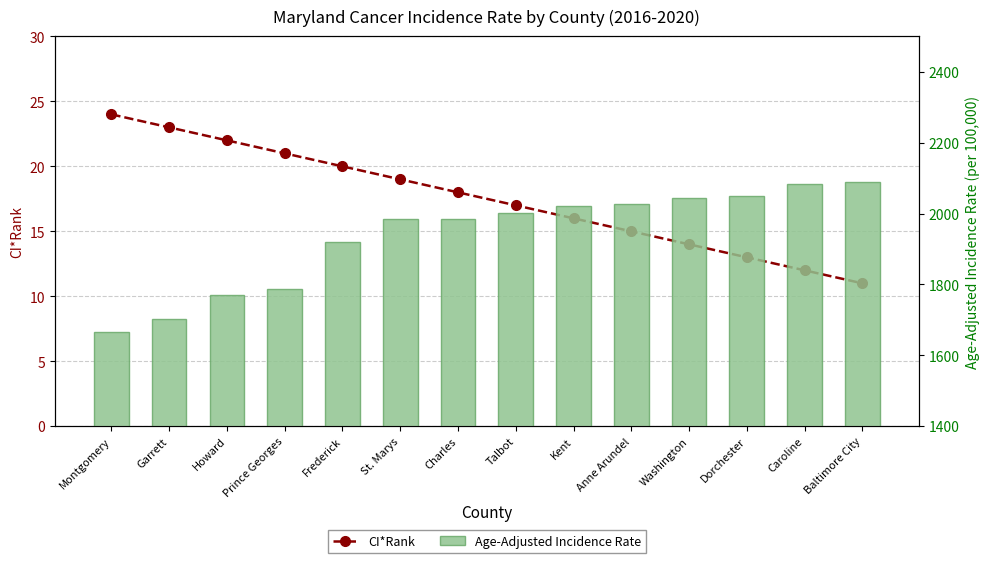

Is the value of Age-Adjusted Incidence Rate at Dorchester greater than the value of CI*Rank at Garrett?

Yes